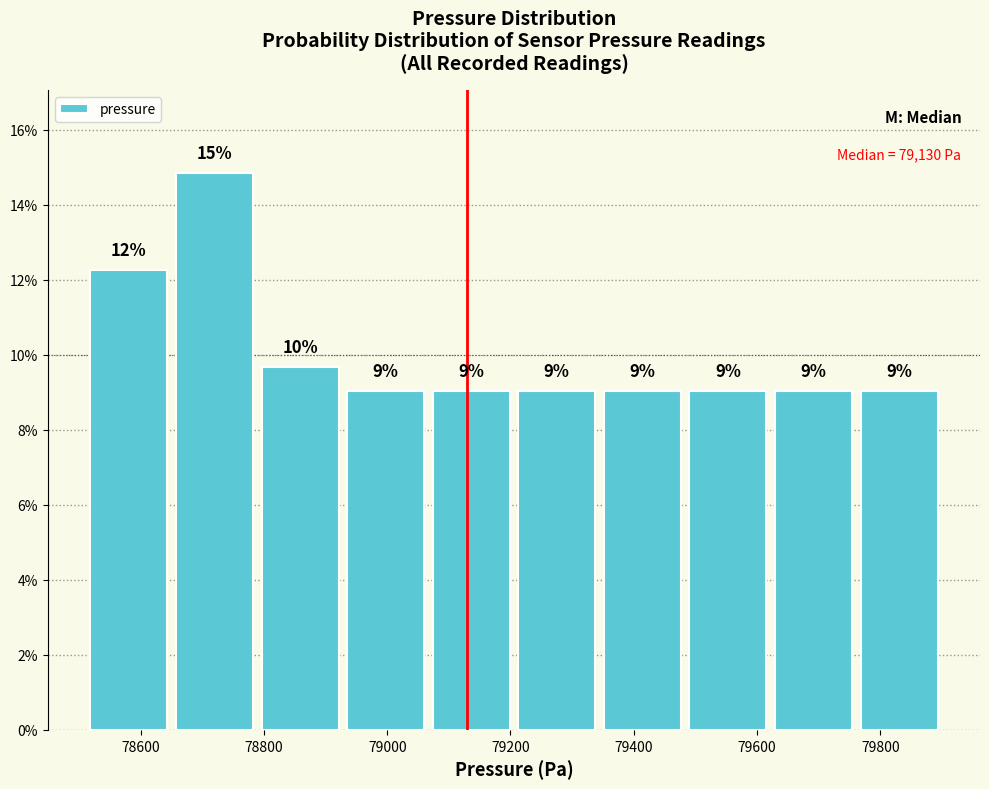

Over which range of the x-axis is the bar tallest?

78660 to 78780